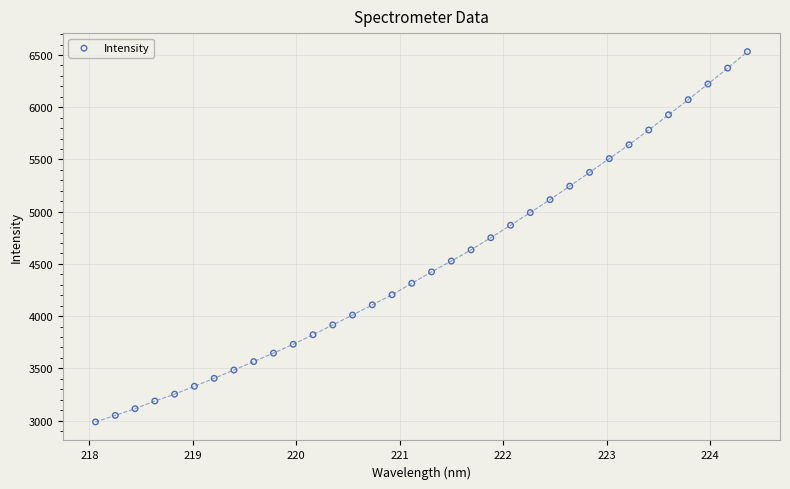

What is the range of X values (max minus min)?

6.3